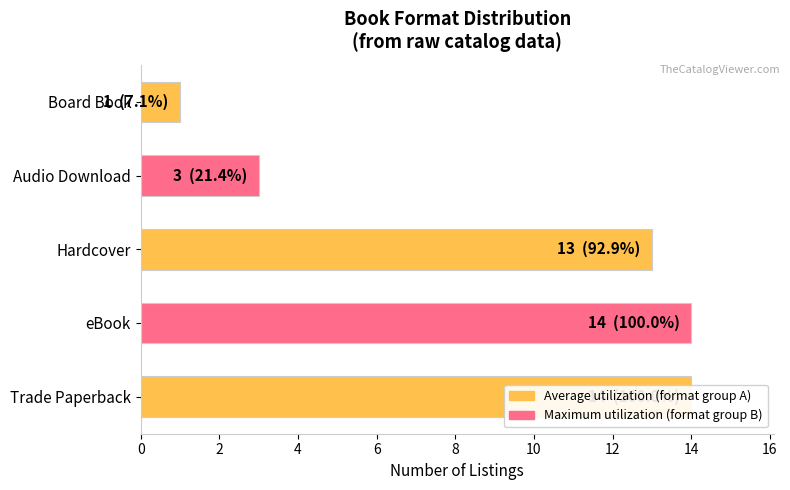

What is the value of the 3rd bar from the left?

13